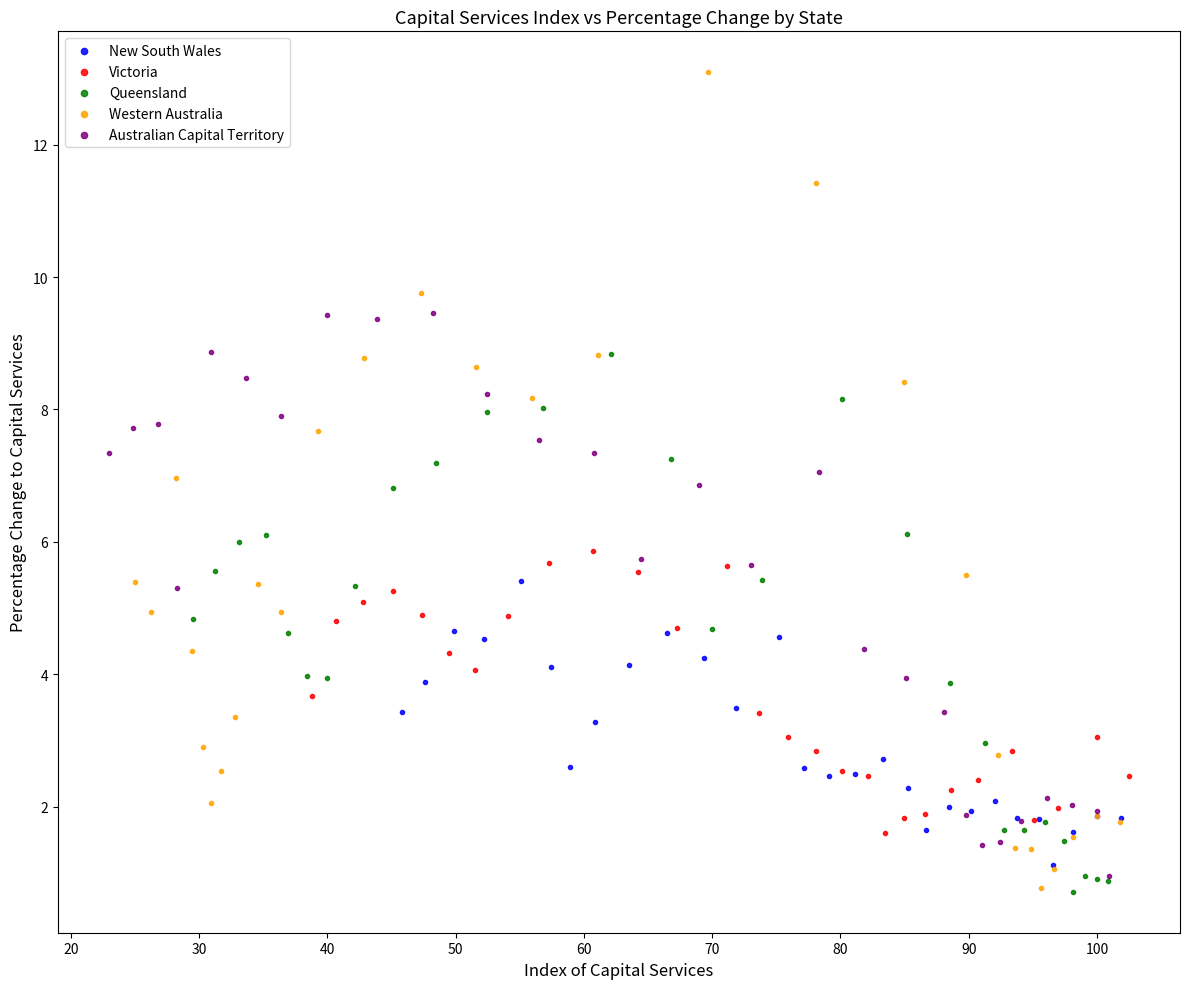

Which series has the widest spread of Y values?

Western Australia